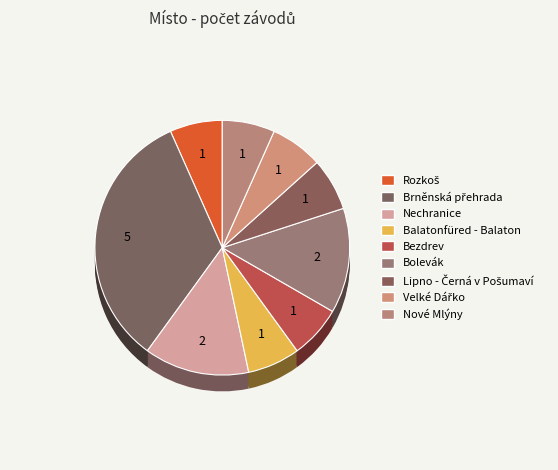

What percentage is the Brněnská přehrada slice, to the nearest percent?

33%